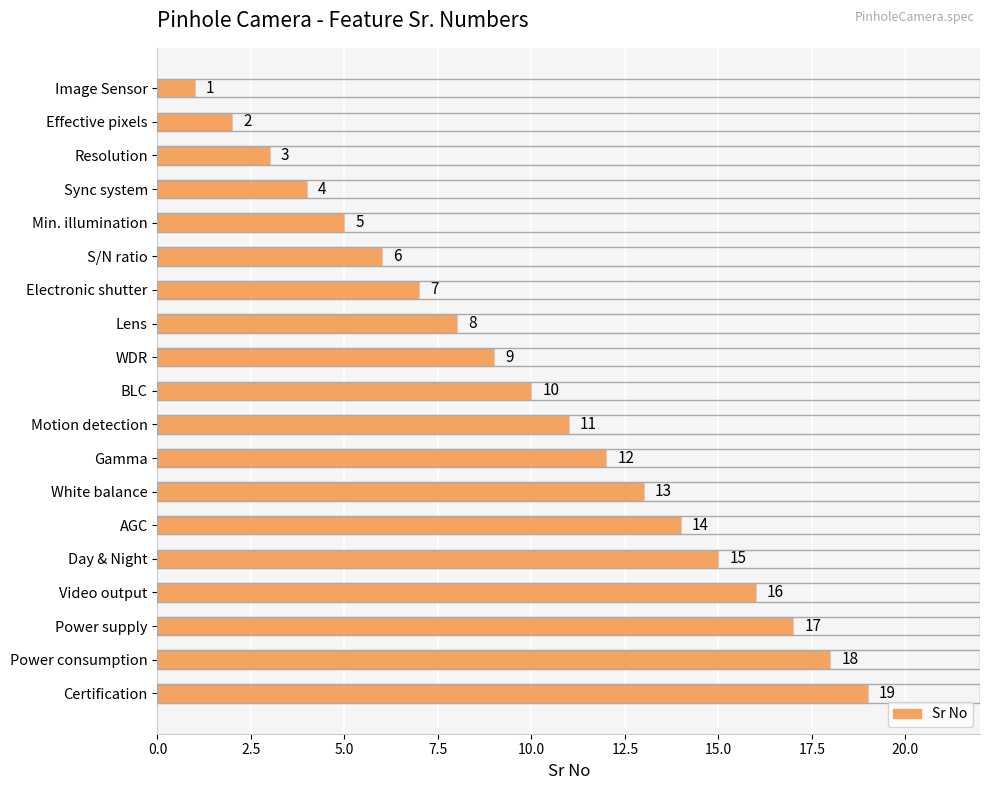

Approximately how many times larger is the value at White balance compared to Gamma?

1.1